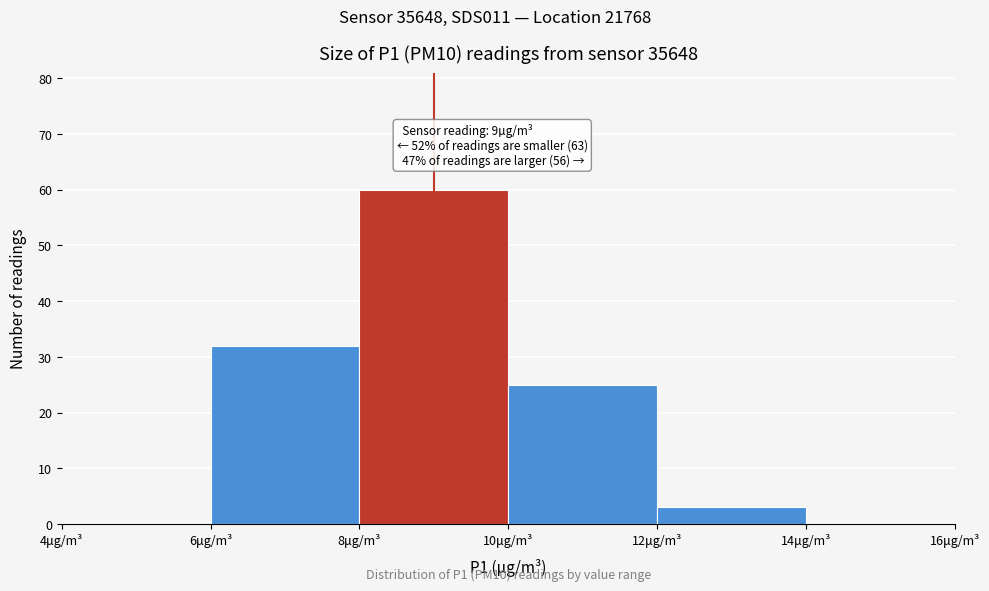

Over which range of the x-axis is the bar tallest?

8 to 10